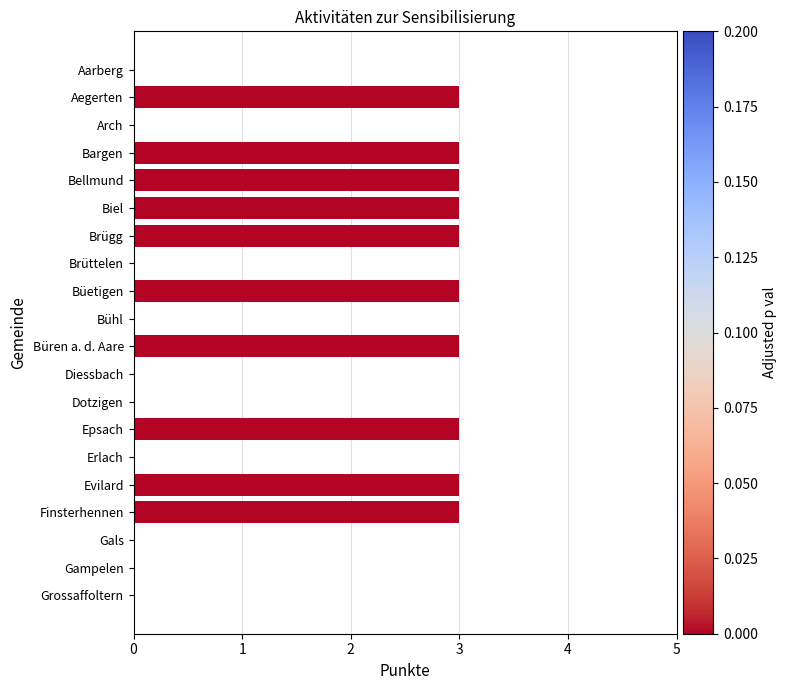

What is the change in value from Bargen to Gals?

-3